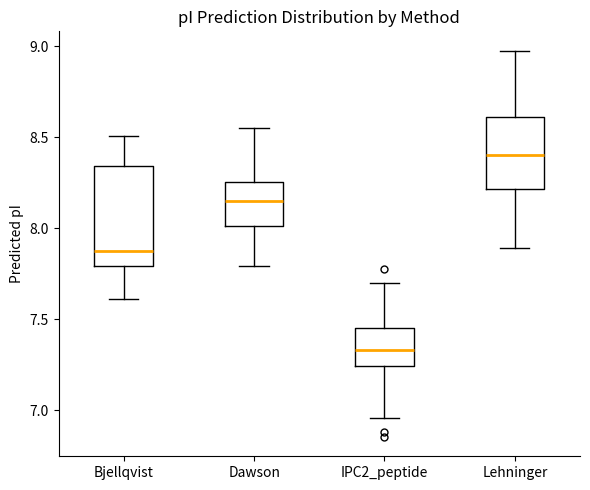

Reading left to right, transcribe this box plot: for each box, give where its median line is, the range the box spans, and where its two whiskers end, as read against the y-axis. The values are not printed on the chart, so give them approximately, as read against the axis.

Bjellqvist: median 7.90, box 7.80 to 8.35, whiskers 7.60 to 8.50
Dawson: median 8.15, box 8.00 to 8.25, whiskers 7.80 to 8.55
IPC2_peptide: median 7.35, box 7.25 to 7.45, whiskers 6.95 to 7.70
Lehninger: median 8.40, box 8.20 to 8.60, whiskers 7.90 to 9.00